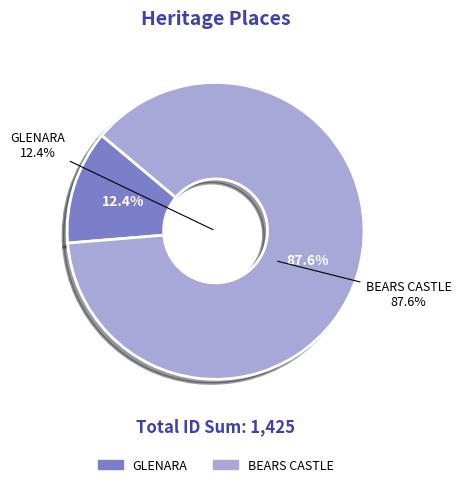

What percentage is the BEARS CASTLE slice, to the nearest percent?

88%